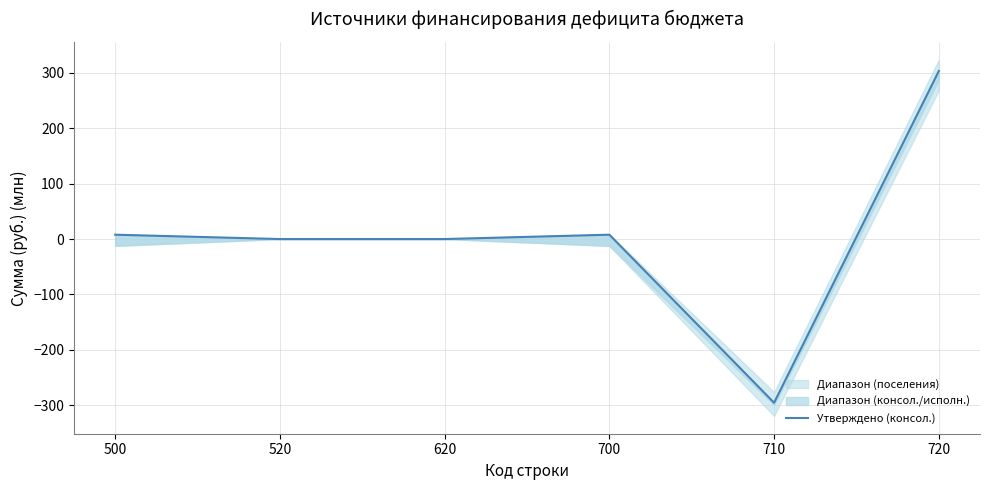

How many data points are above 7?

3